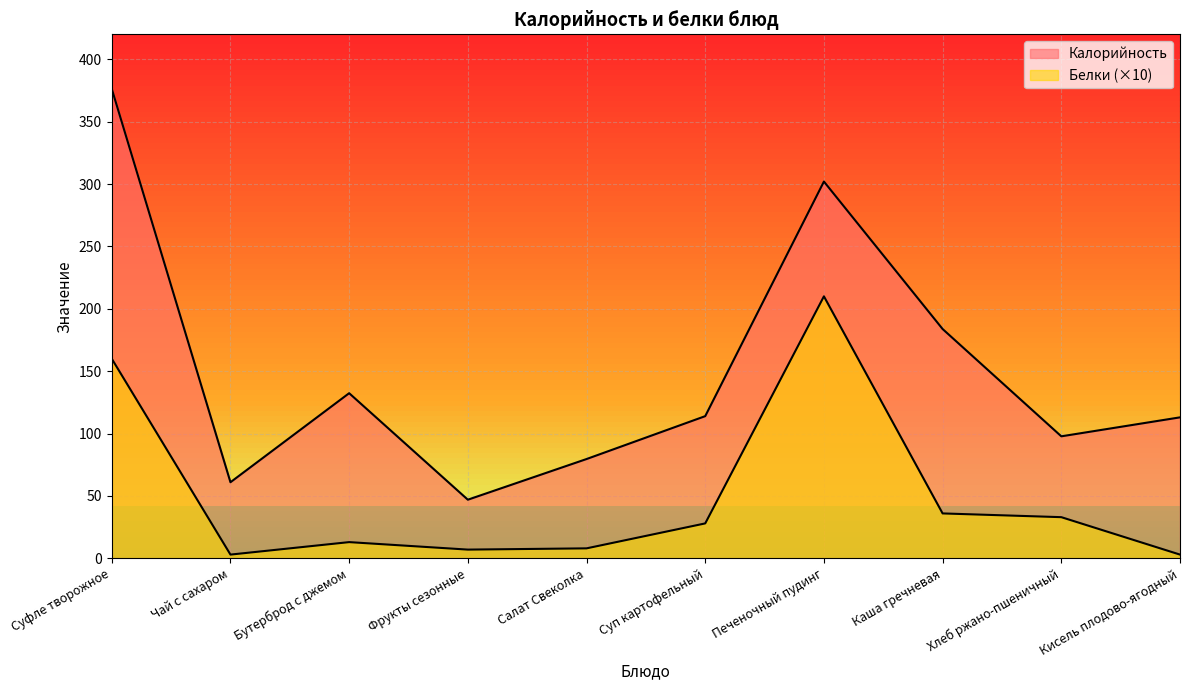

Reading left to right, what are all the values shown in this chart?

Калорийность: 376.3	61.0	132.4	47.0	79.6	114.0	302.0	183.8	97.8	113.0
Белки: 160.0	3.0	13.0	7.0	8.0	28.0	210.0	36.0	33.0	3.0